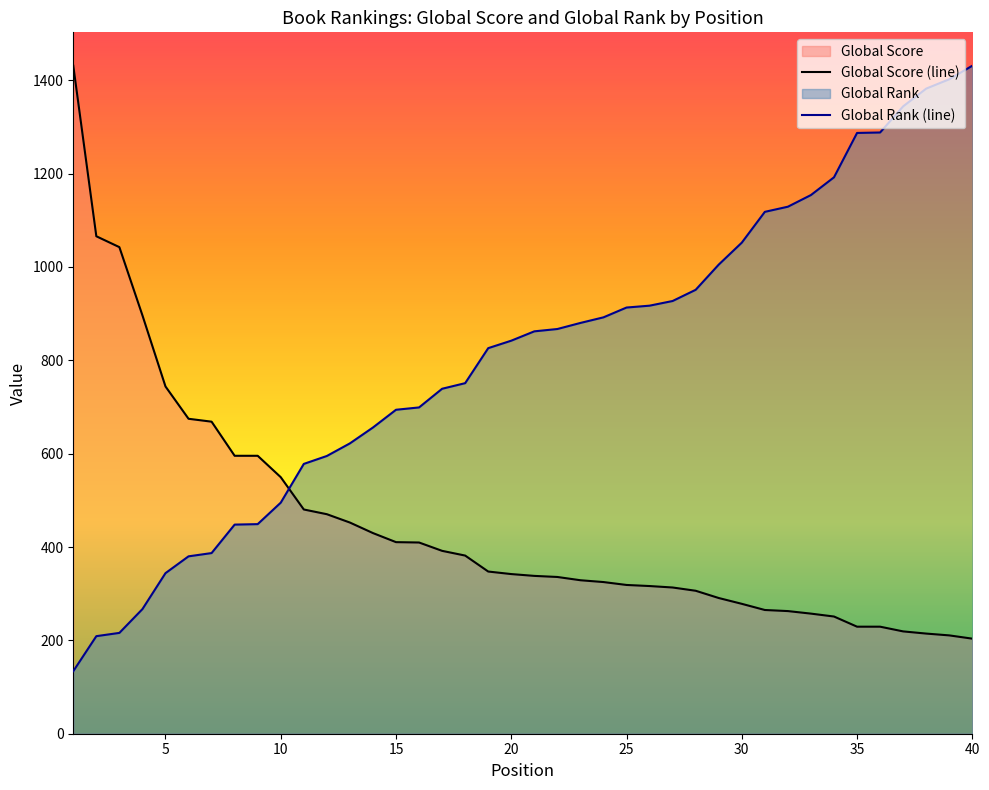

What is the difference between the highest and lowest values at 28?

644.7